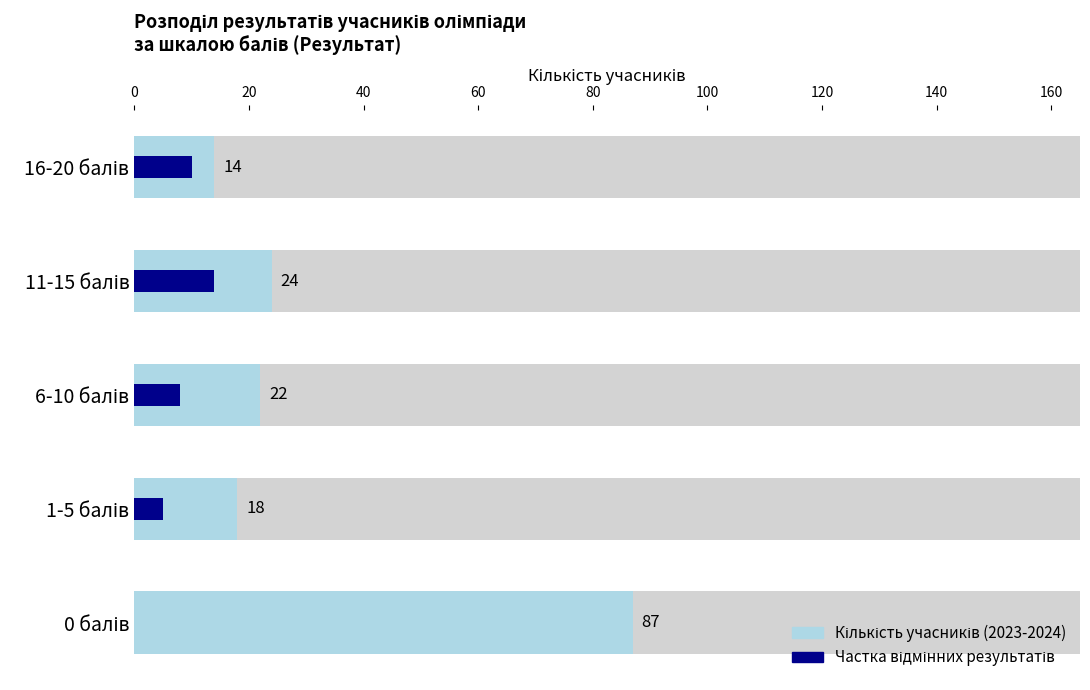

What is the maximum value shown in the chart?

87